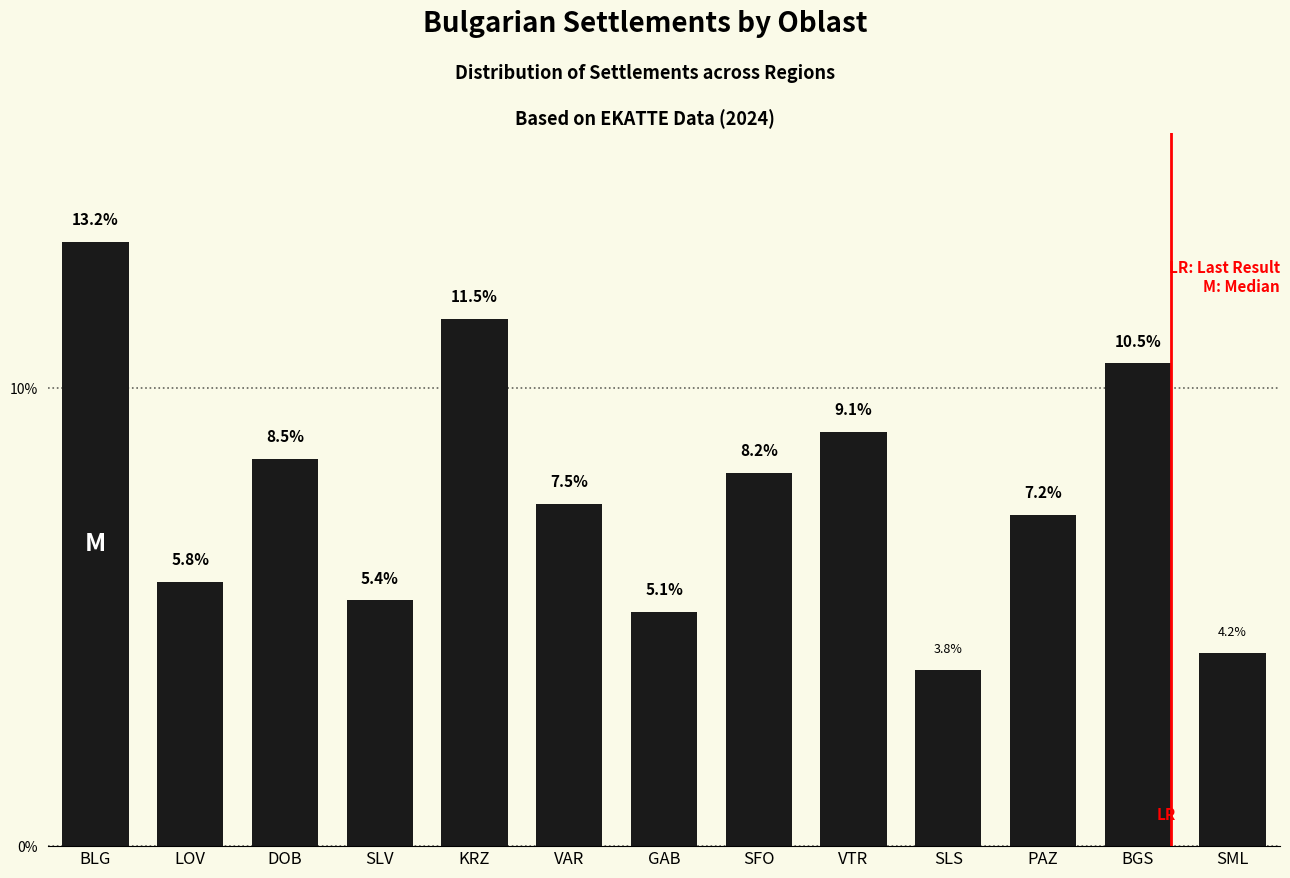

Rank the categories by value from lowest to highest.

SLS, SML, GAB, SLV, LOV, PAZ, VAR, SFO, DOB, VTR, BGS, KRZ, BLG